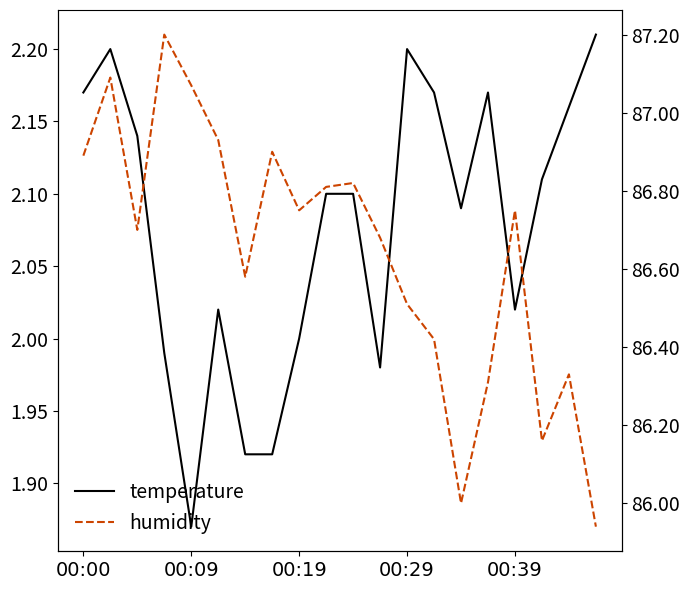

What is the highest value of the humidity series?

87.2